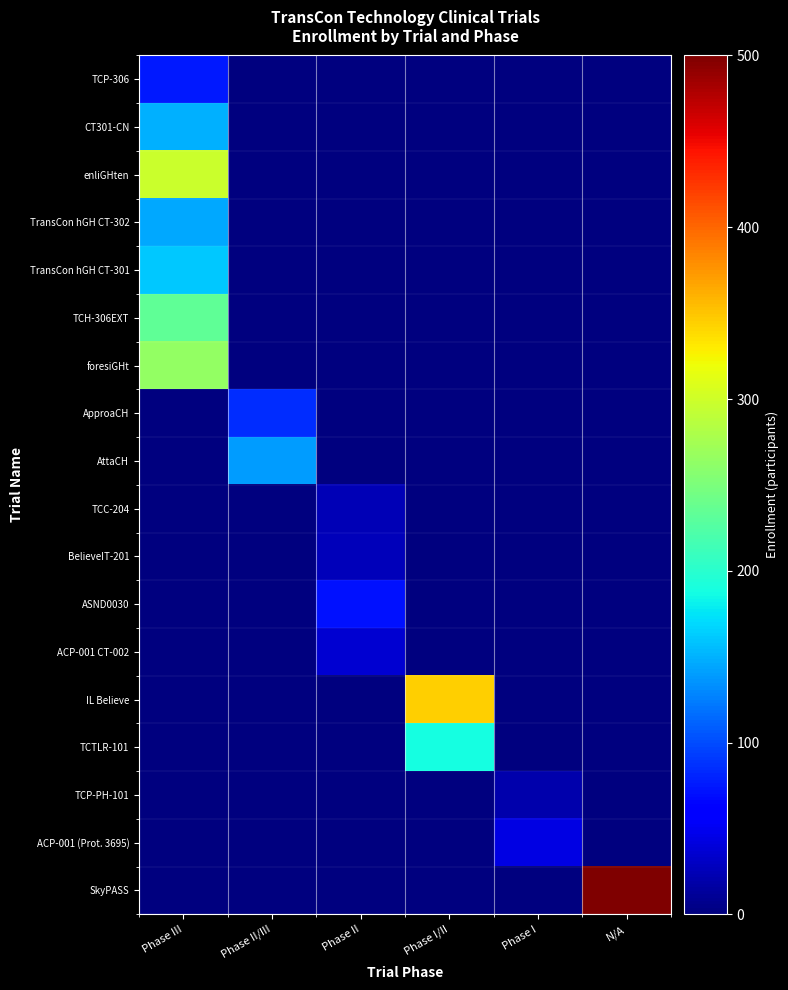

Which series has the largest total across all categories?

SkyPASS